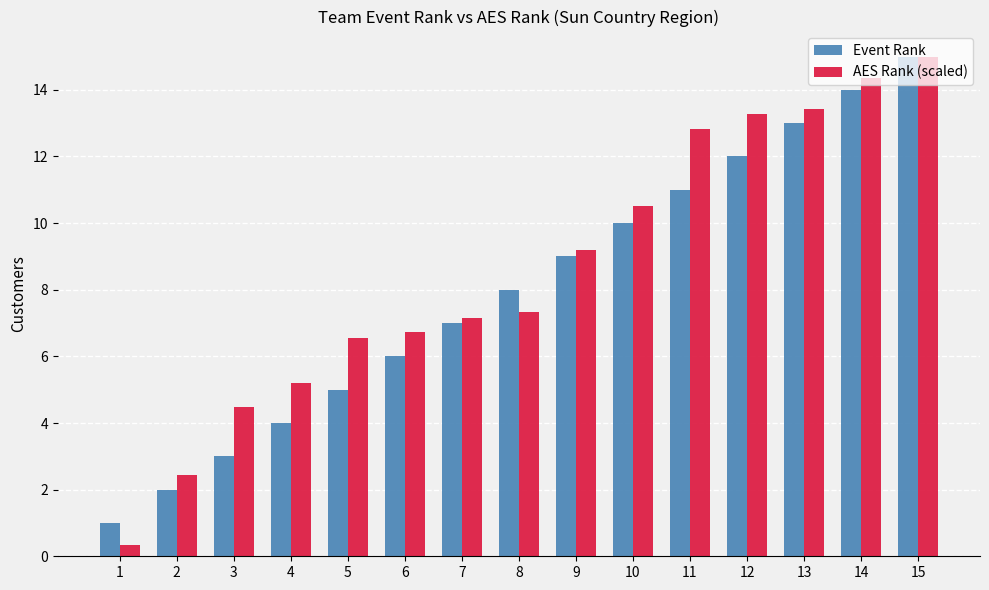

What is the sum of all AES Rank (scaled) values?

128.8